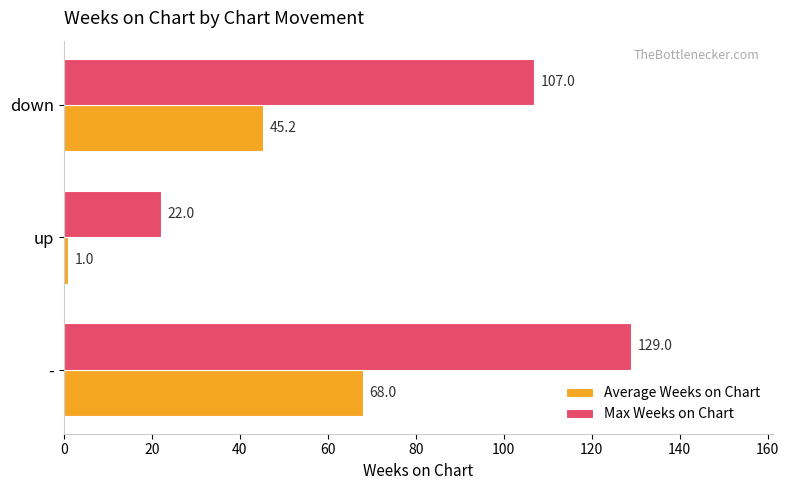

The Average Weeks on Chart series shows 79.9 at down. True or false?

False